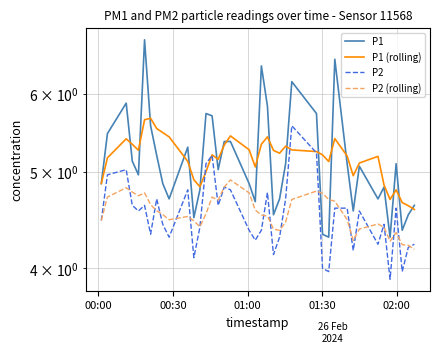

What is the maximum value for P1 (rolling)?

5.7